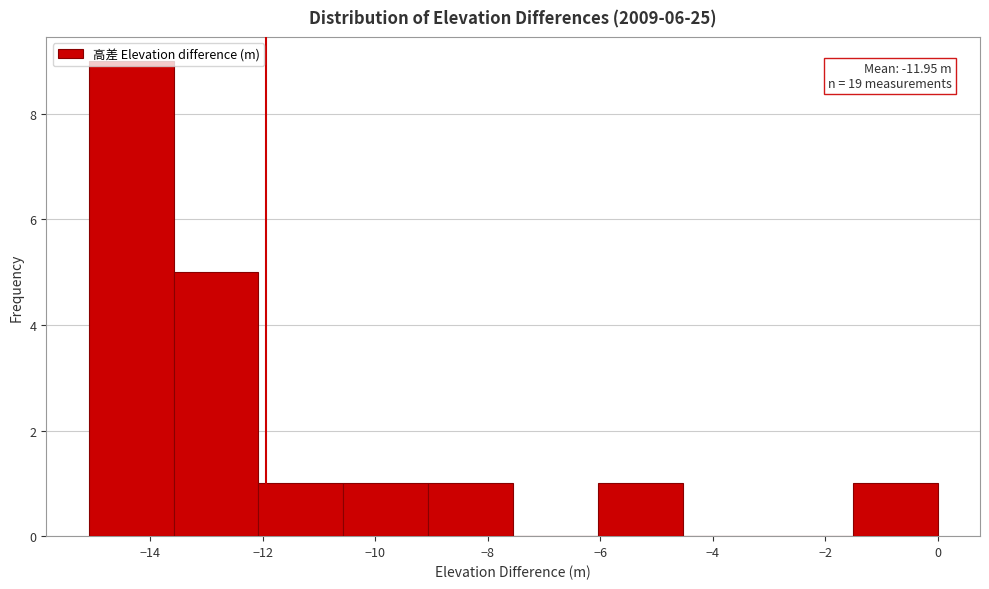

Over which range of the x-axis is the bar tallest?

-15.0 to -13.6